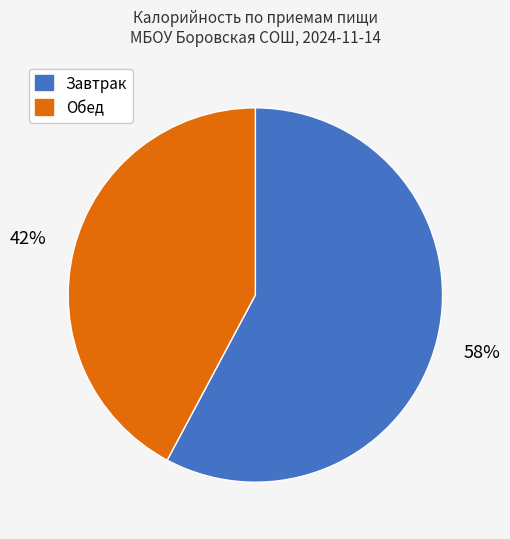

Combined, do Обед and Завтрак account for over 50%?

Yes